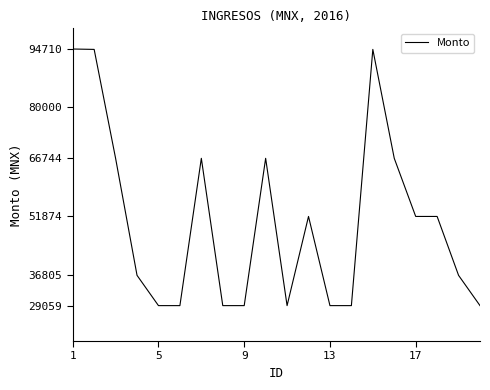

What is the maximum value shown in the chart?

94710